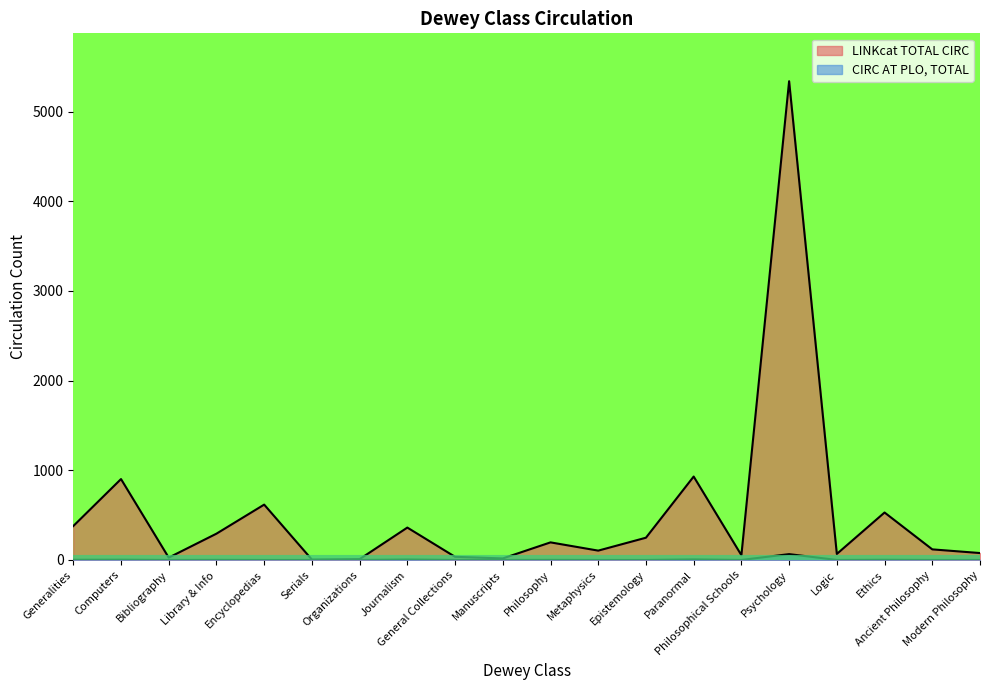

Is the value of CIRC AT PLO, TOTAL at Generalities greater than the value of LINKcat TOTAL CIRC at Psychology?

No